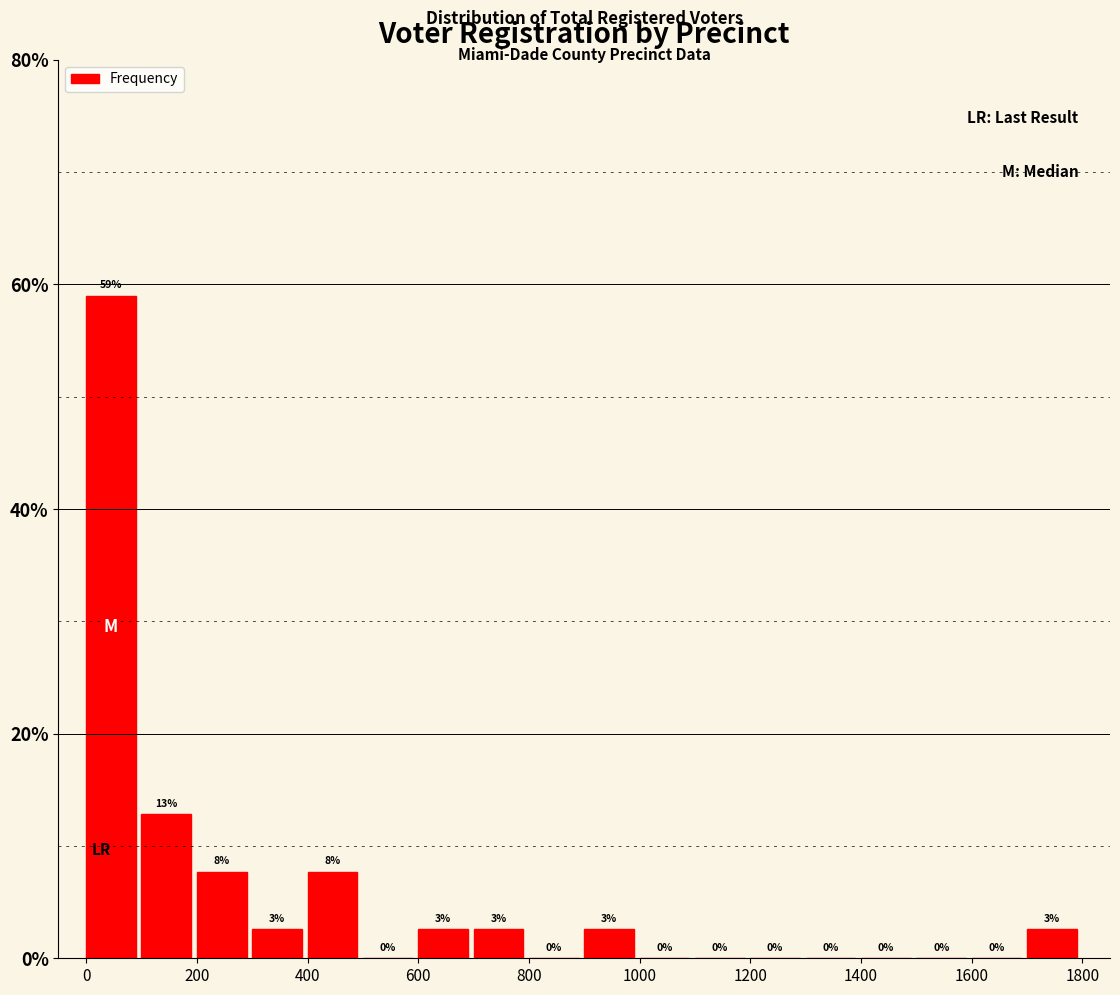

Over which range of the x-axis is the bar tallest?

0 to 100